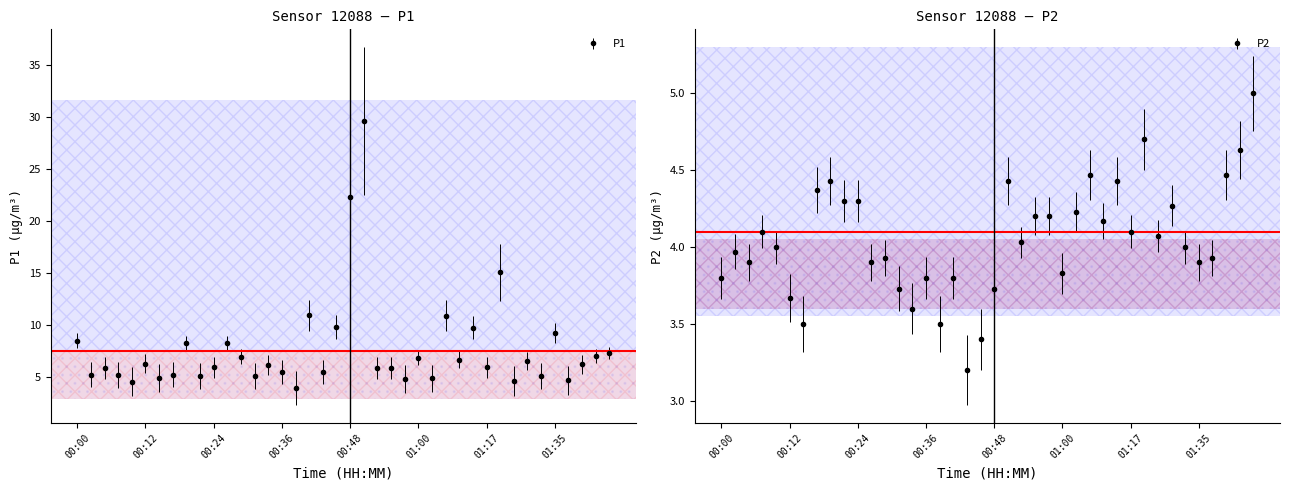

Rank the series at 01:03 from highest to lowest value.

P1, P2